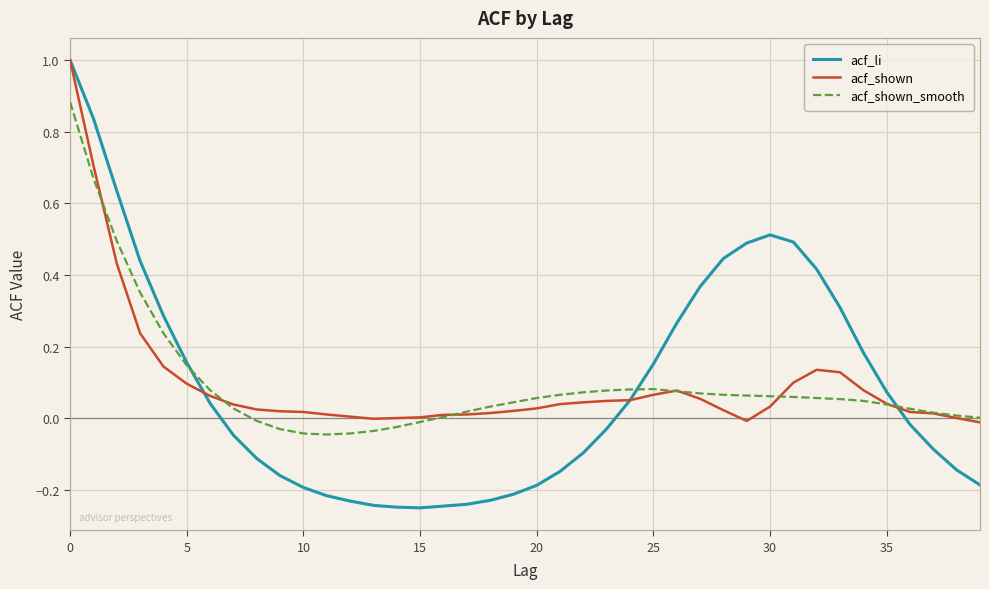

Which series has the widest spread of values?

acf_li